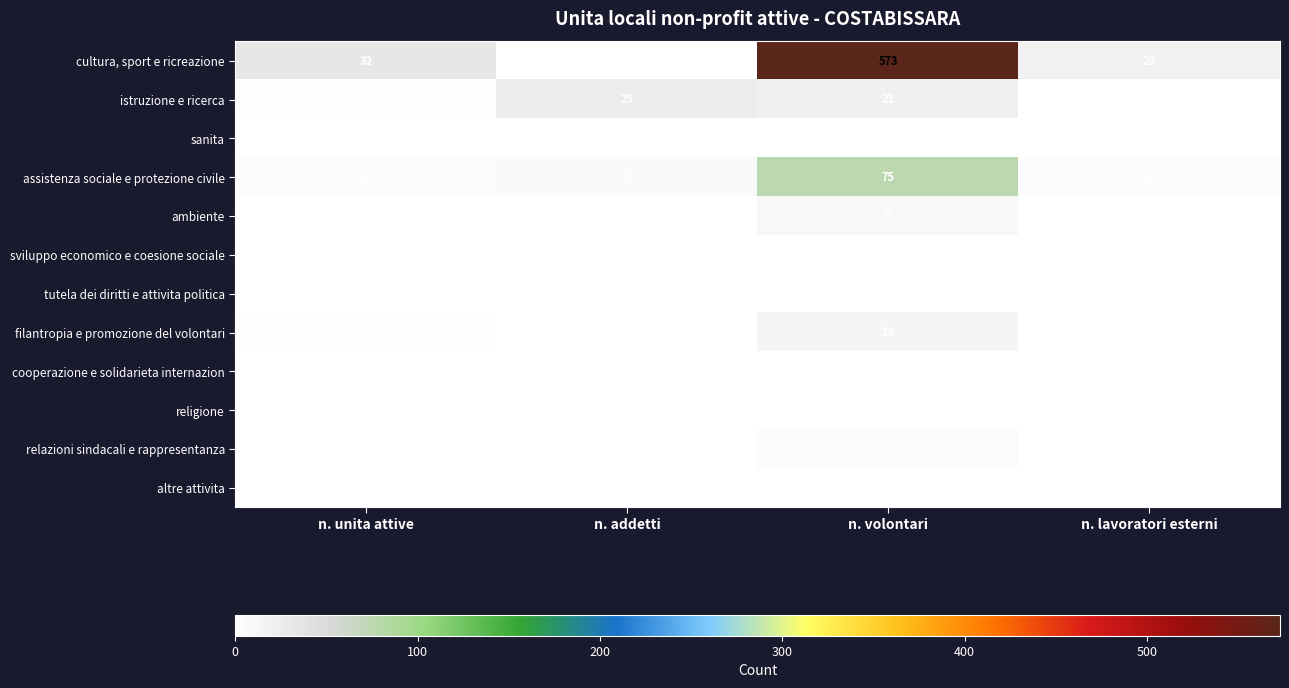

Which series has the widest spread of values?

cultura, sport e ricreazione